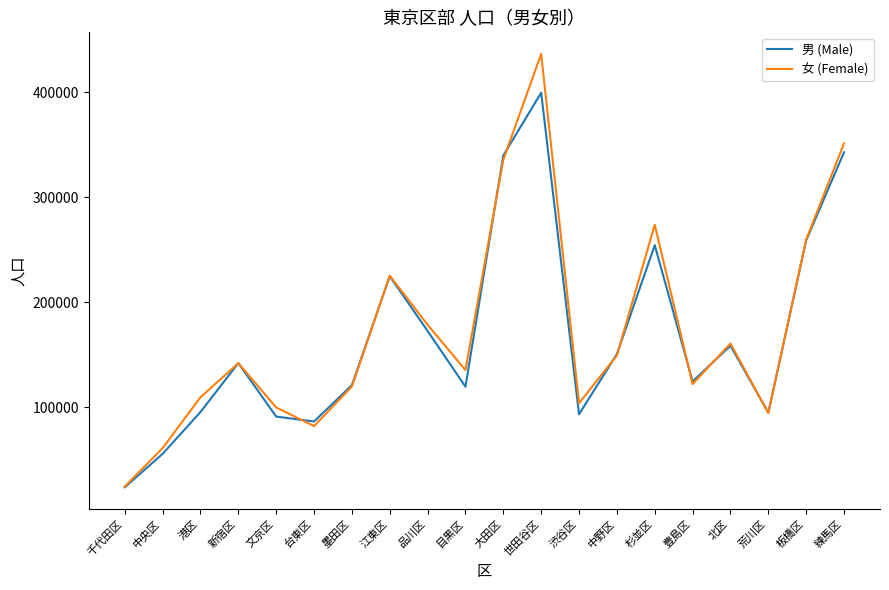

Which series has the widest spread of values?

女 (Female)